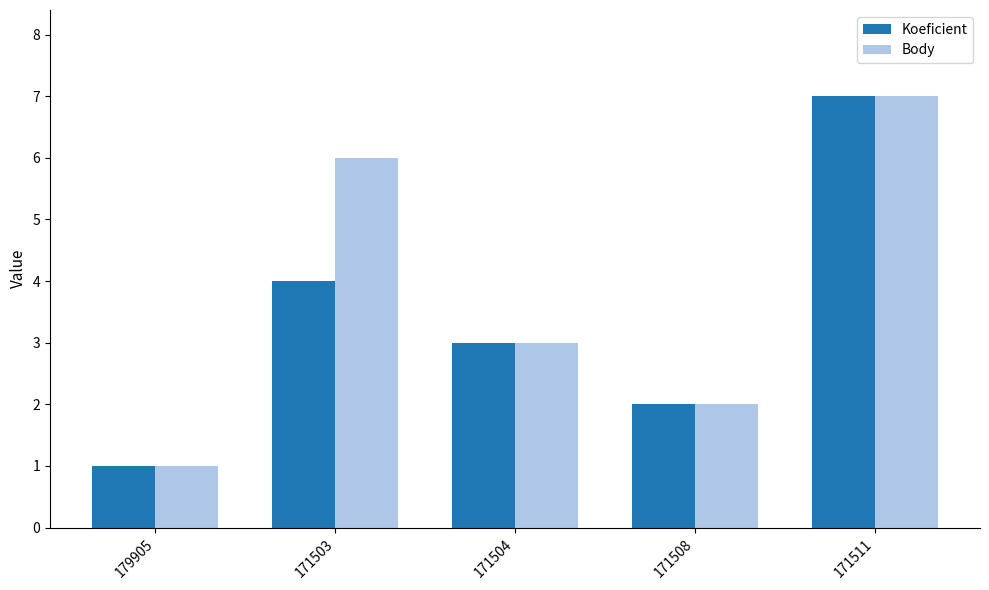

Is the value of Body at 171508 greater than the value of Koeficient at 179905?

Yes